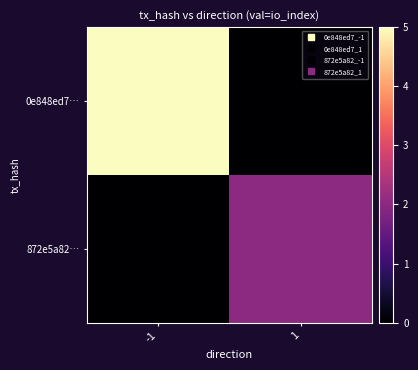

What is the total value across all series at 1?

2